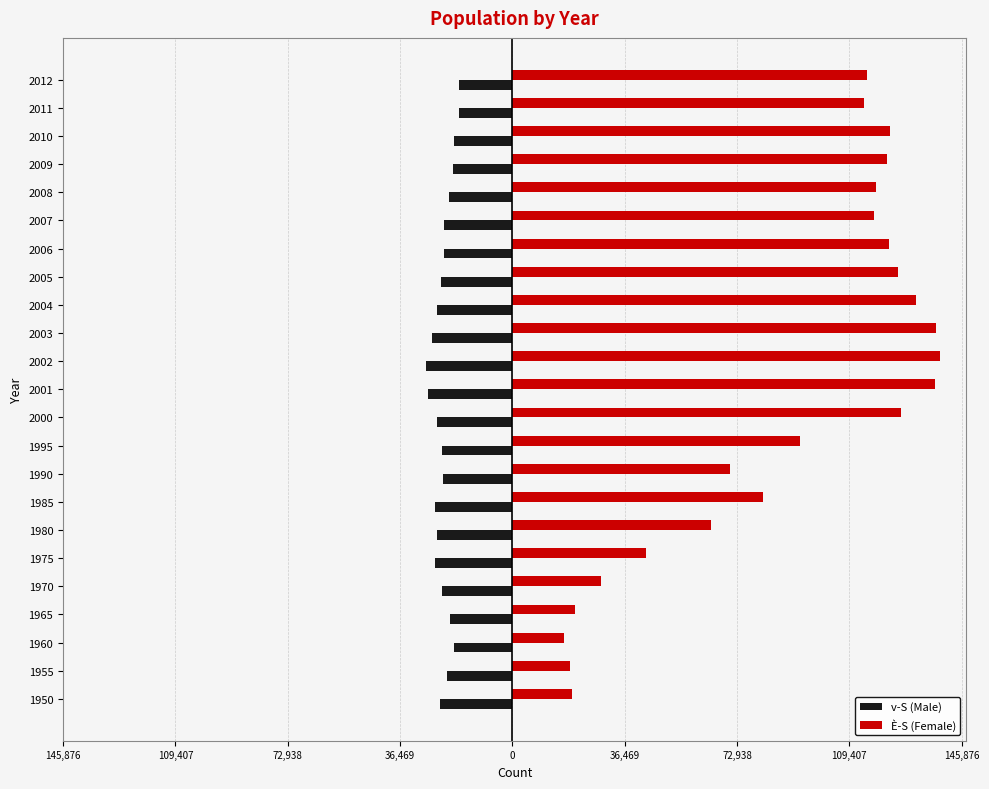

What are all the series names shown in the legend?

v-S (Male), È-S (Female)